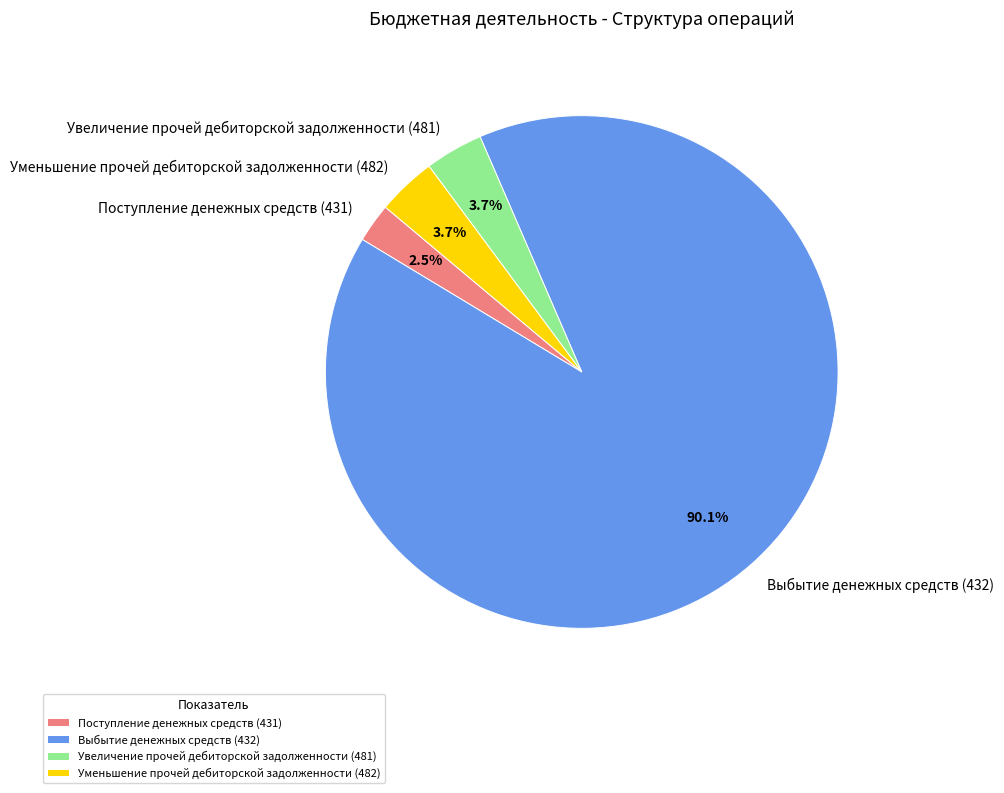

Which category has the smallest portion of the pie?

Поступление денежных средств (431)